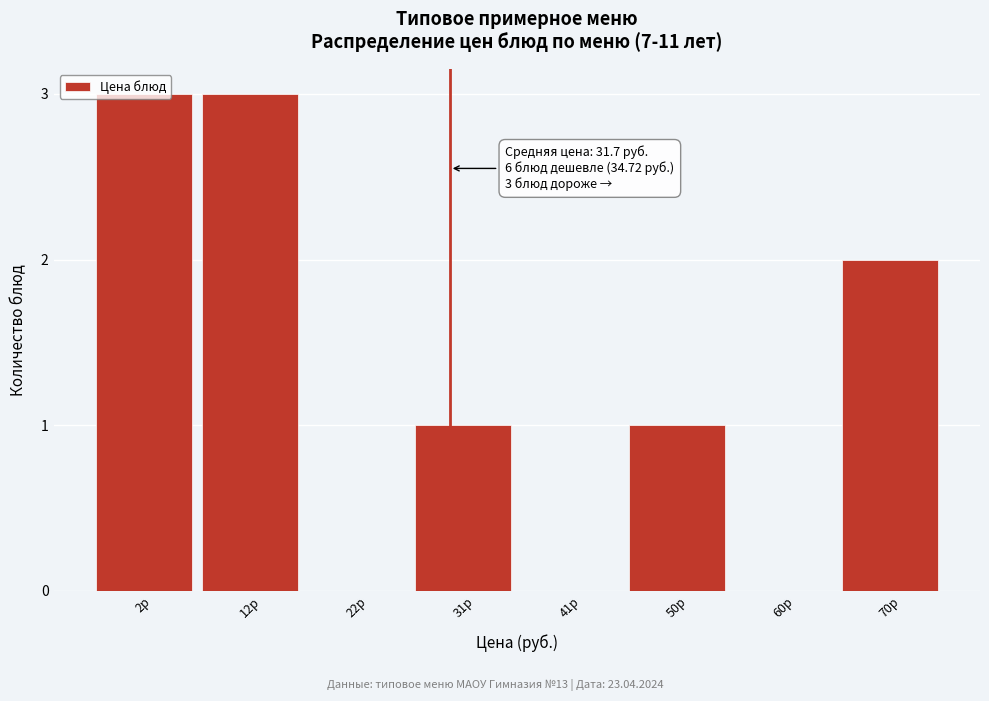

What is the maximum value shown in the chart?

3